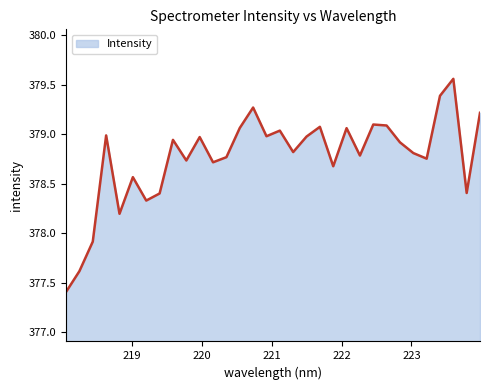

What is the smallest value displayed?

377.4